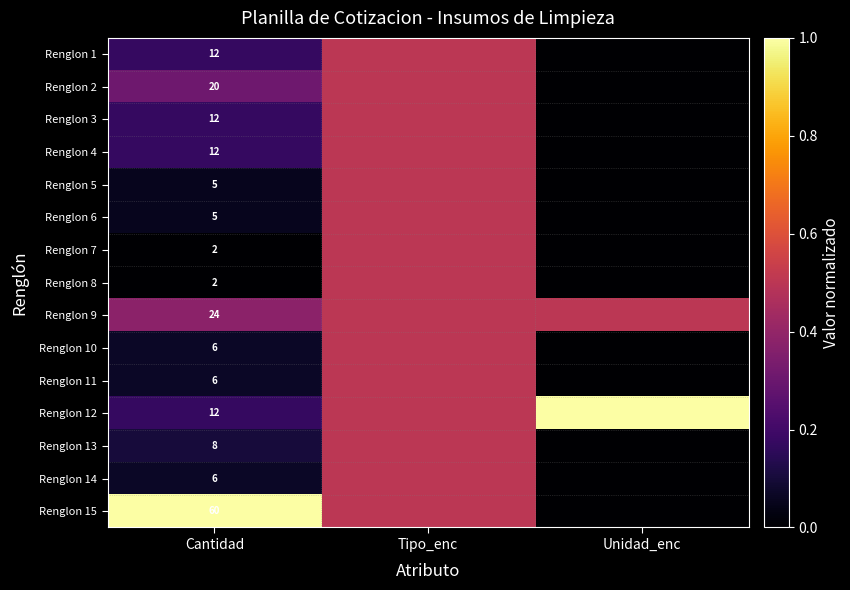

The value of Renglon 5 at Cantidad is 5.0. True or false?

True